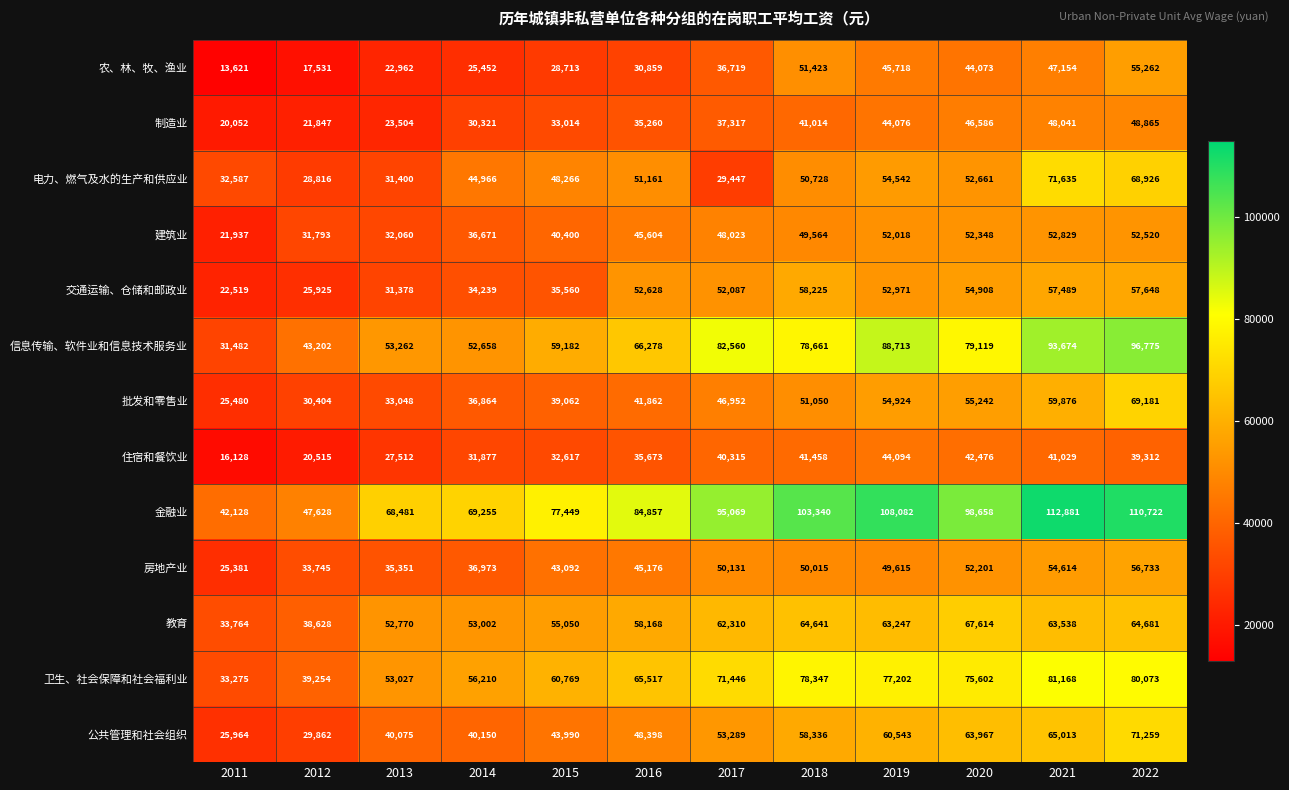

Which series has the largest range (max minus min)?

金融业